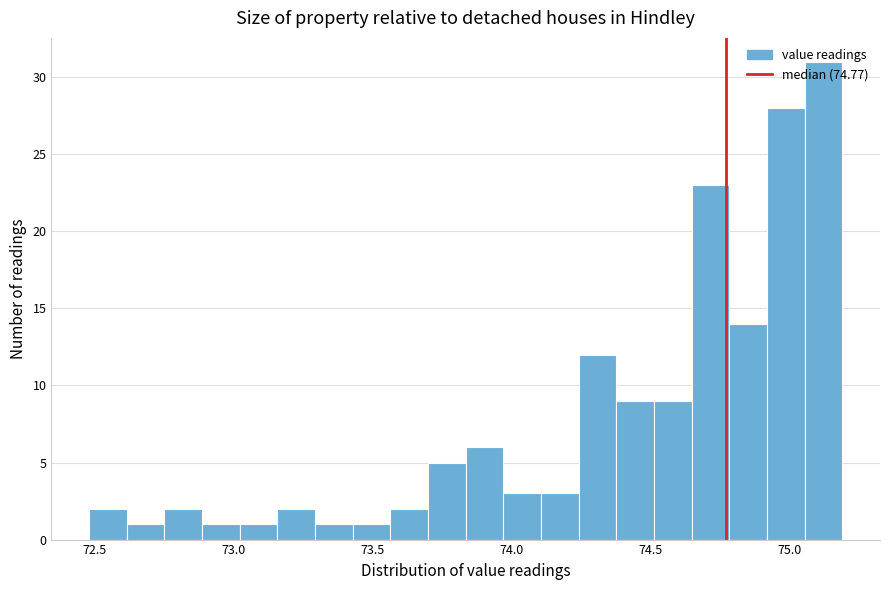

Around what value on the x-axis is the tallest bar? Give the approximate position of its centre, as read against the axis.

75.10